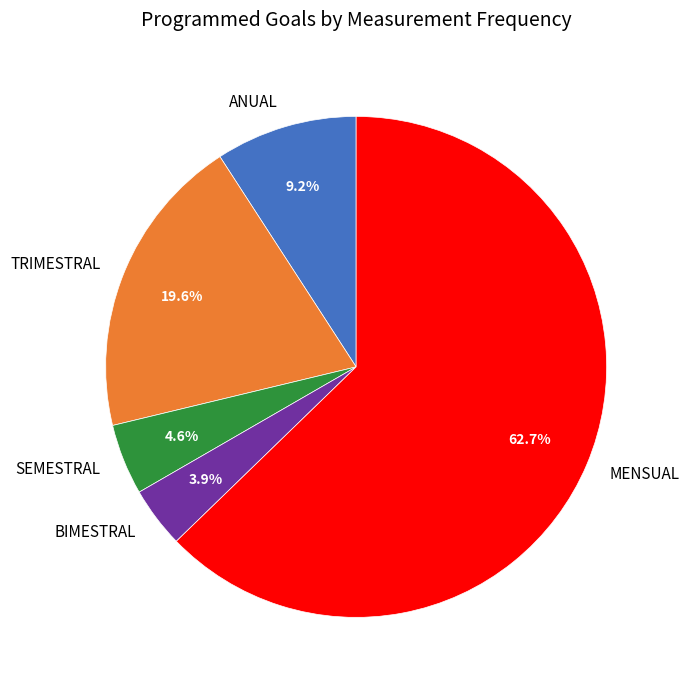

To the nearest percent, what is the difference between the largest and smallest slice percentages?

59%